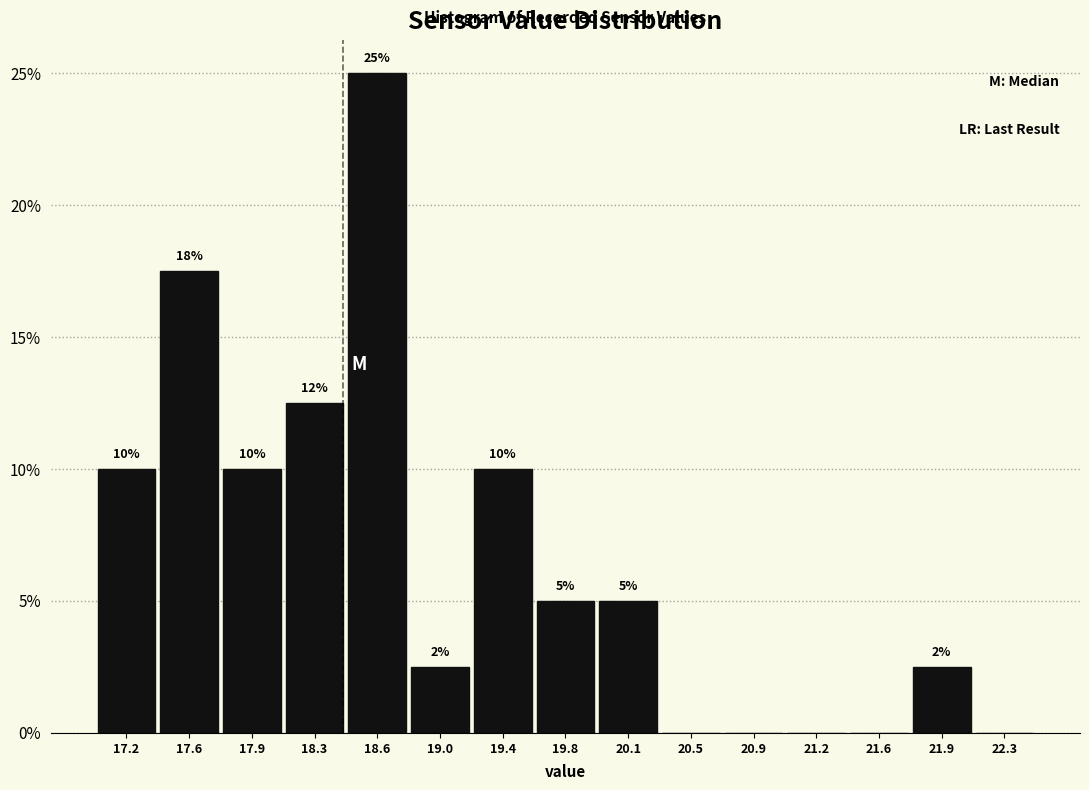

Which range on the x-axis has the tallest bar?

18.45 to 18.85